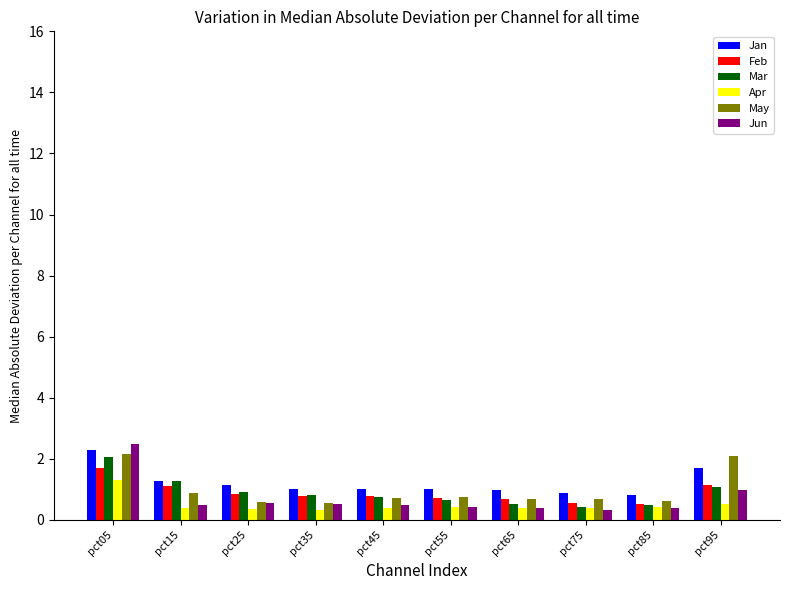

What is the maximum value for Feb?

1.7